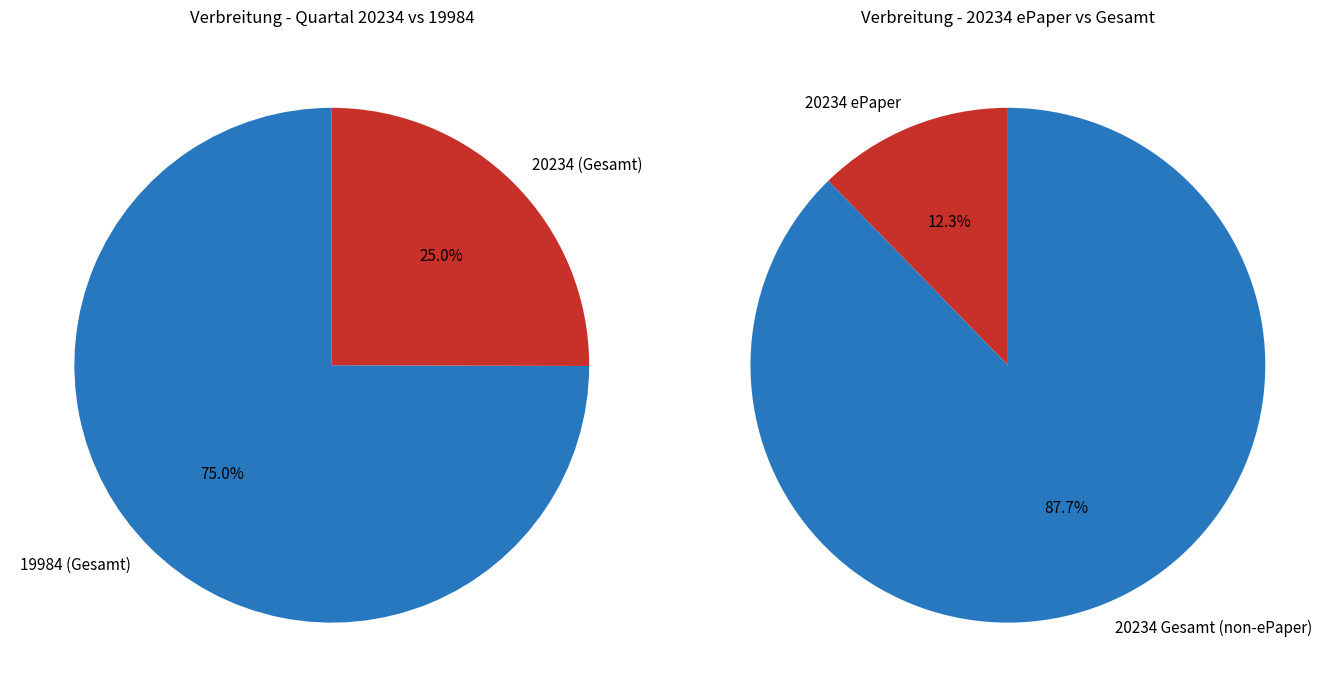

Rank the categories by value from lowest to highest.

20234 (ePaper), 20234 (Gesamt), 19984 (Gesamt)